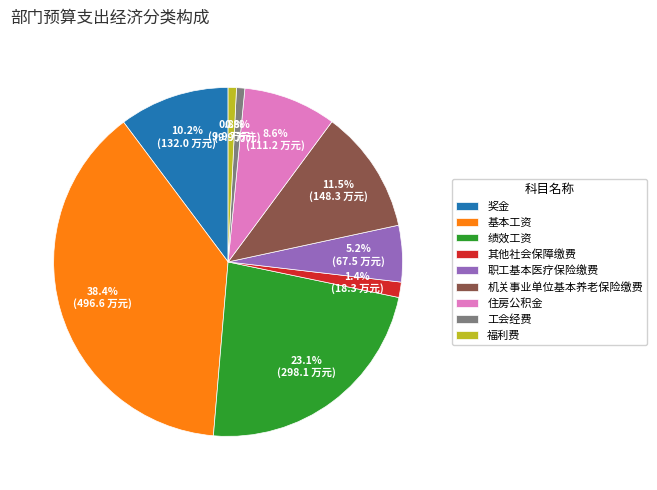

Is 工会经费 the majority of the pie?

No